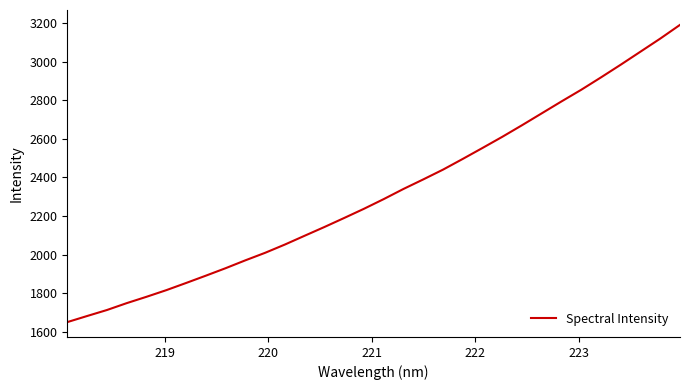

True or false: the data has more than 2 interior local peaks.

False